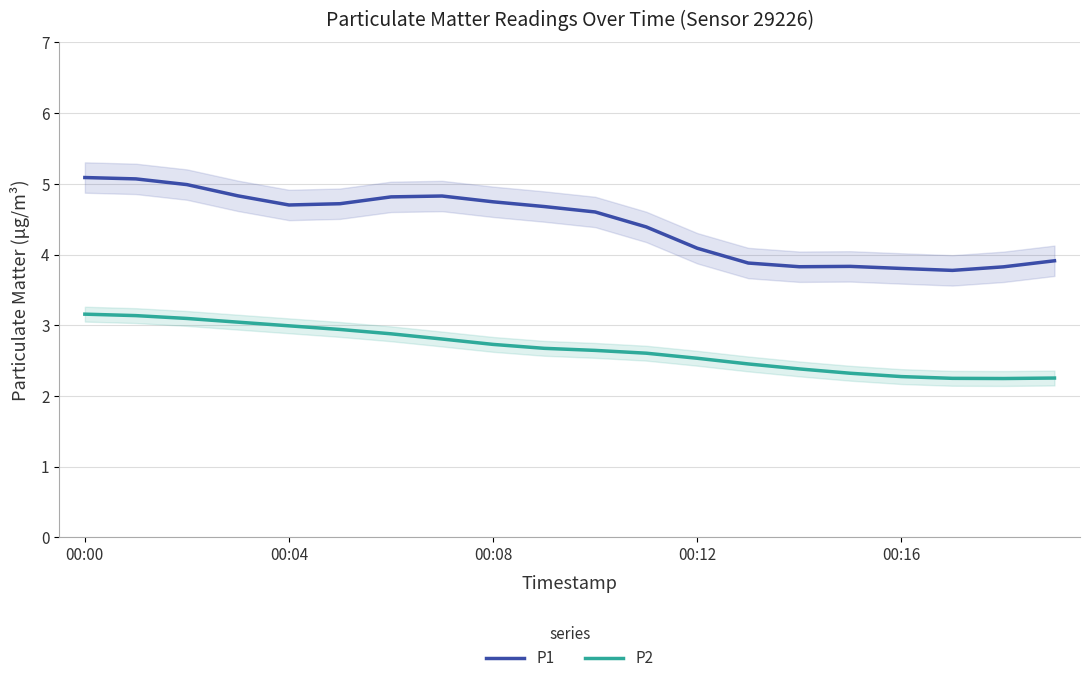

True or false: P2 has more than 0 points higher than both neighbors.

False